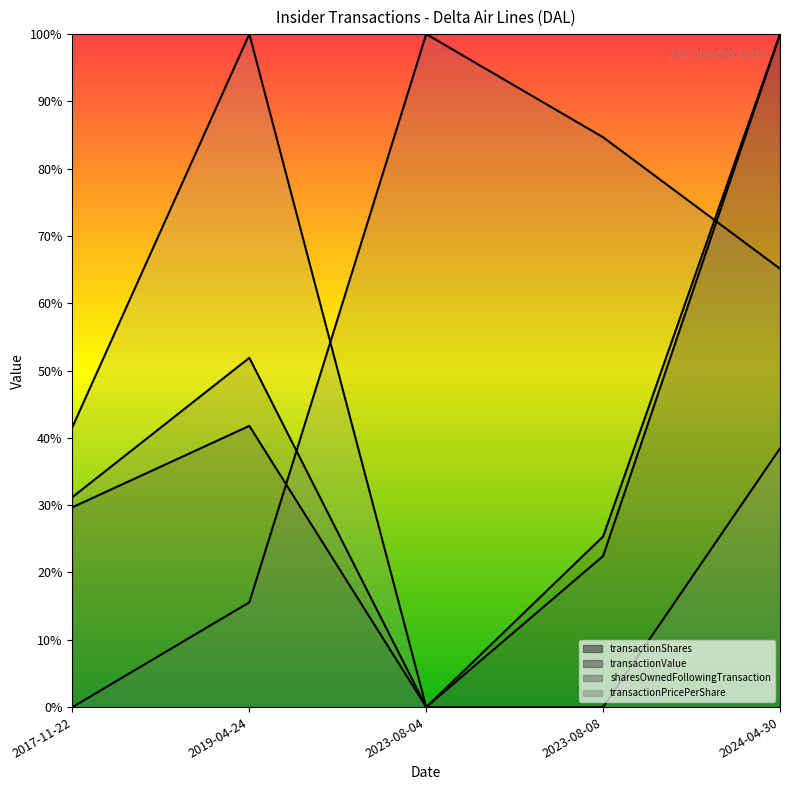

How many times do sharesOwnedFollowingTransaction and transactionValue cross each other?

2